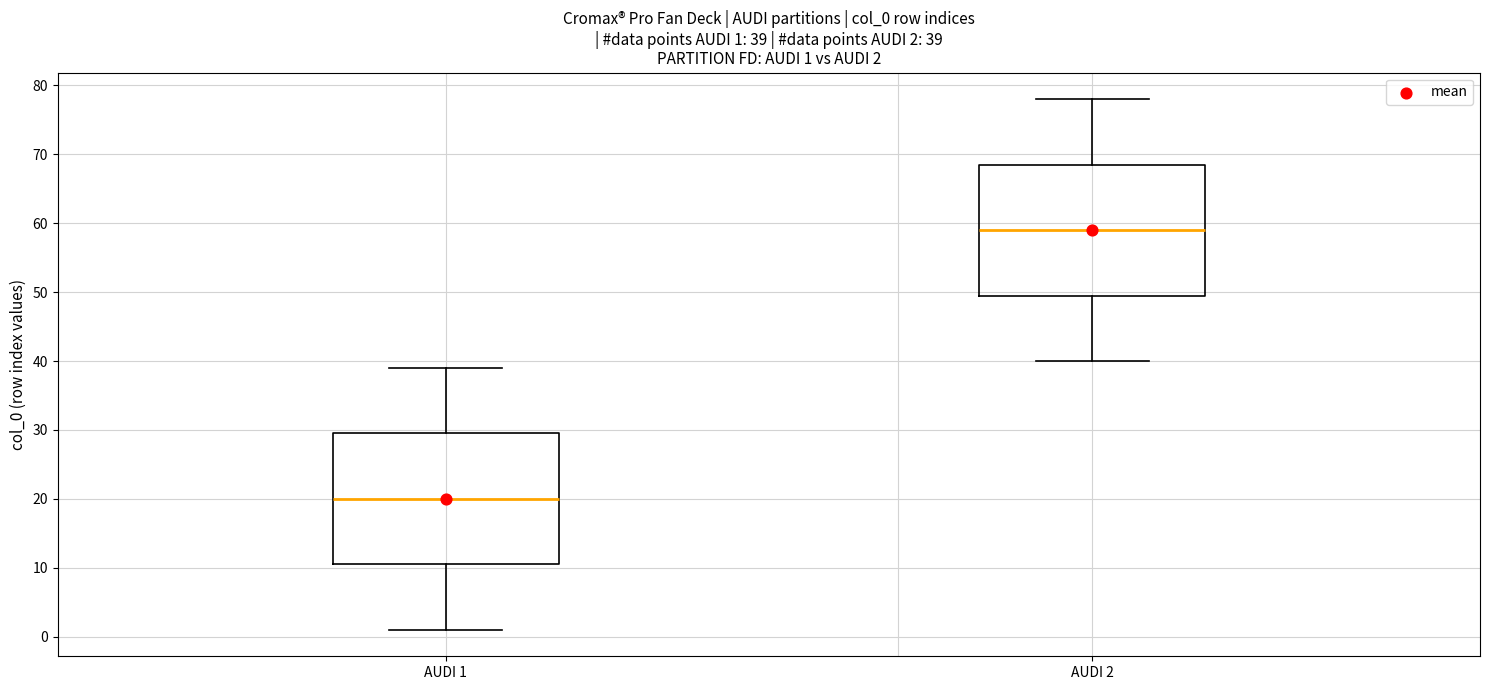

Which box has the lowest median line?

AUDI 1